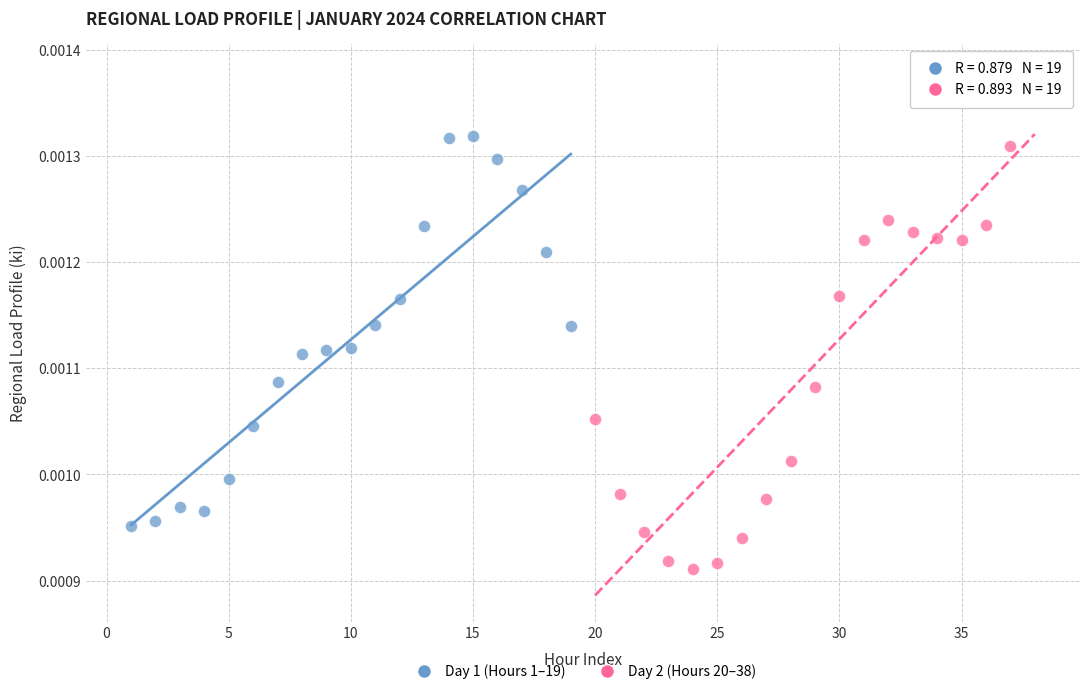

Which series has the largest Y range (max minus min)?

Day 2 (Hours 20–38)